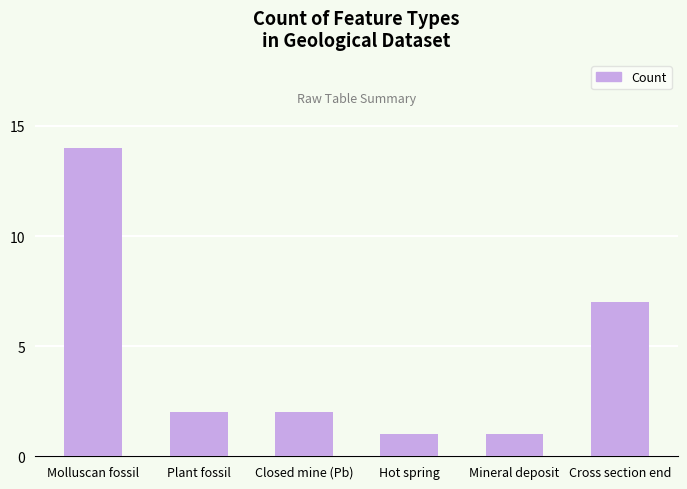

Between Cross section end and Closed mine (Pb), which is larger?

Cross section end